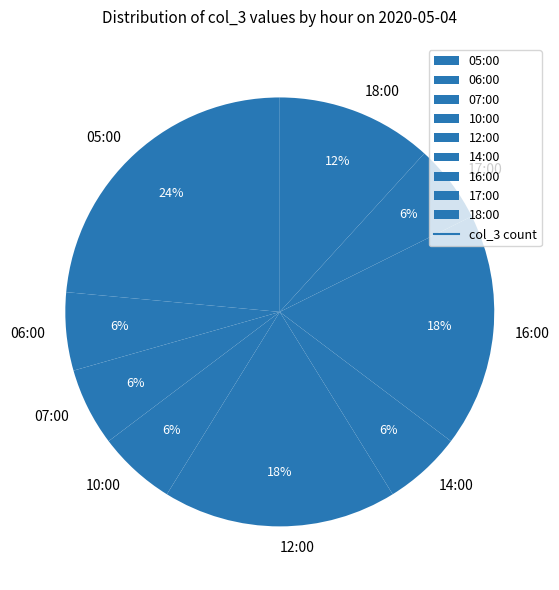

Which slice is the largest?

05:00